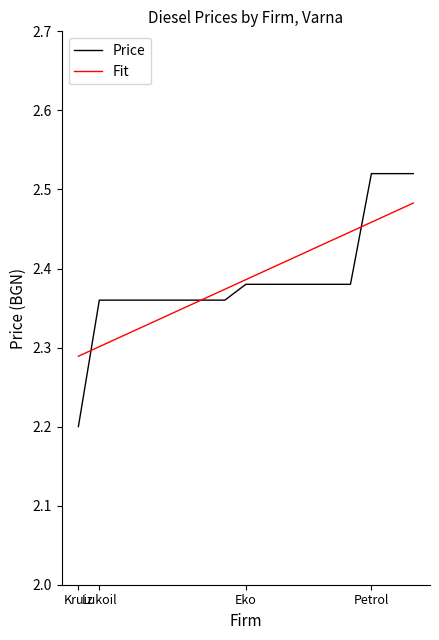

What is the smallest value displayed?

2.2